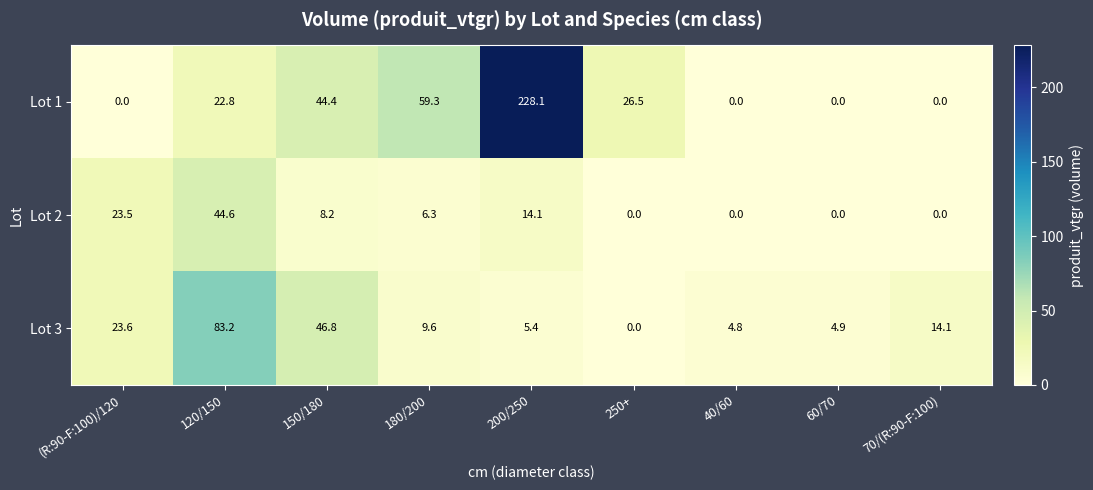

Reading left to right, what are all the values shown in this chart?

Lot 1: (R:90-F:100)/120=0.0	120/150=22.8	150/180=44.4	180/200=59.3	200/250=228.1	250+=26.5	40/60=0.0	60/70=0.0	70/(R:90-F:100)=0.0
Lot 2: (R:90-F:100)/120=23.5	120/150=44.6	150/180=8.2	180/200=6.3	200/250=14.1	250+=0.0	40/60=0.0	60/70=0.0	70/(R:90-F:100)=0.0
Lot 3: (R:90-F:100)/120=23.6	120/150=83.2	150/180=46.8	180/200=9.6	200/250=5.4	250+=0.0	40/60=4.8	60/70=4.9	70/(R:90-F:100)=14.1